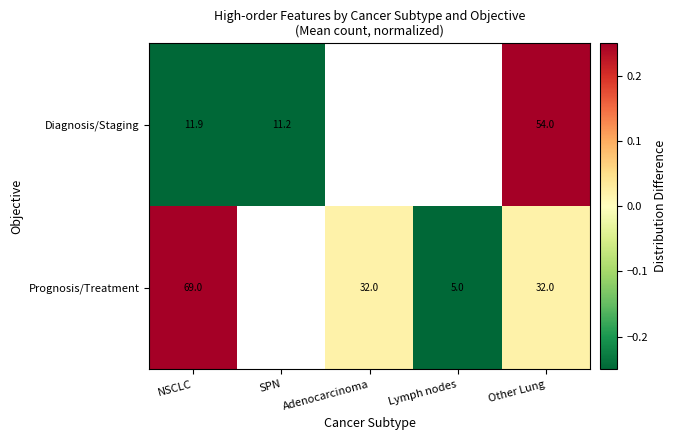

Between NSCLC and Other Lung, which series saw the biggest shift?

Diagnosis/Staging